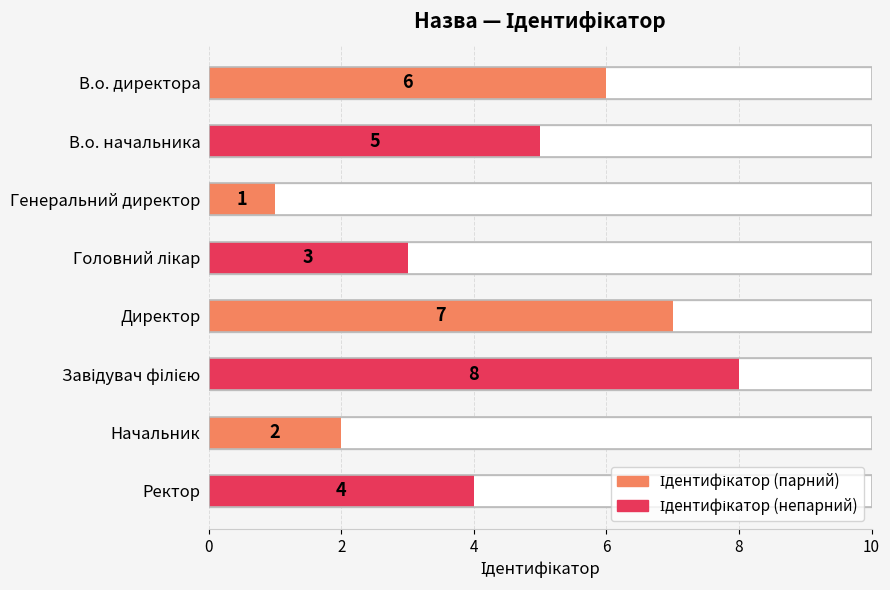

The chart shows a value of 3 at Головний лікар. True or false?

True